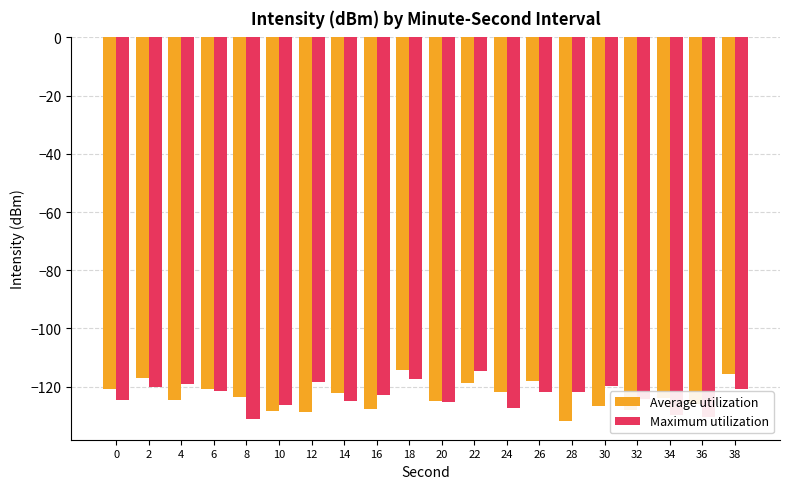

How many groups of bars are there?

20